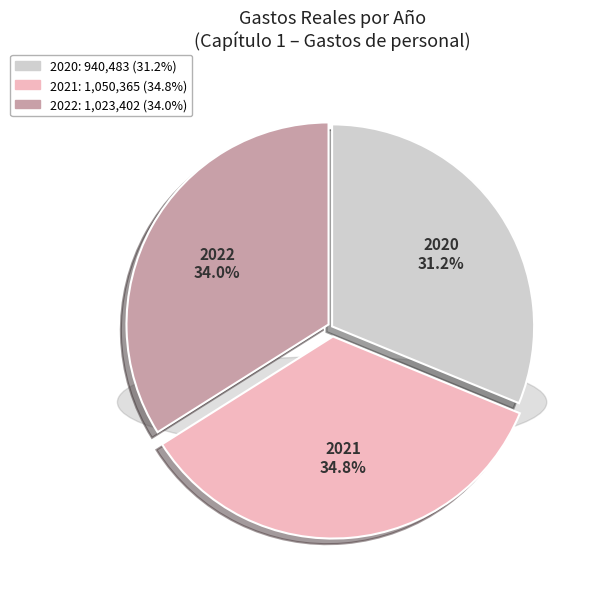

What is the ratio of the value at 2021 to the value at 2020?

1.1